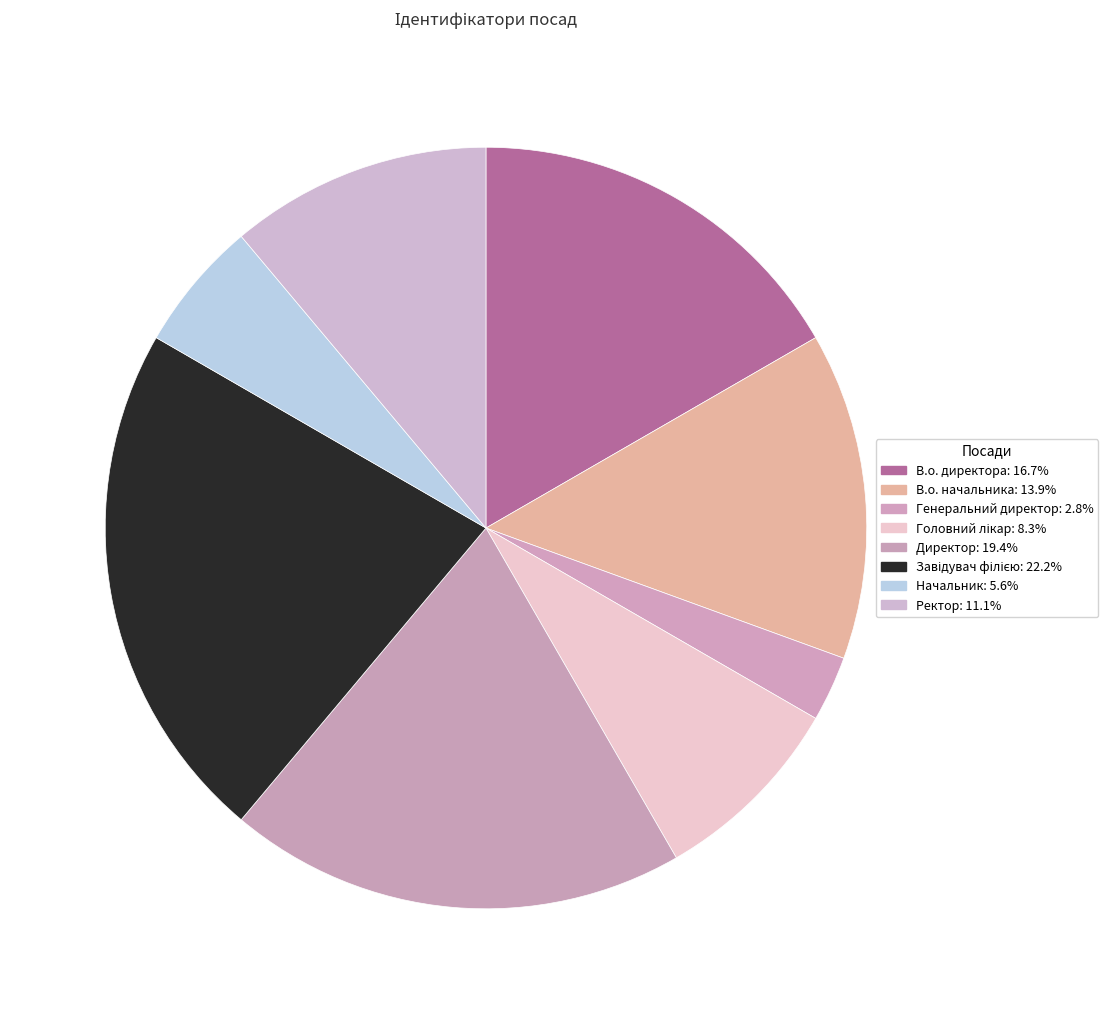

How many slices are in this pie chart?

8